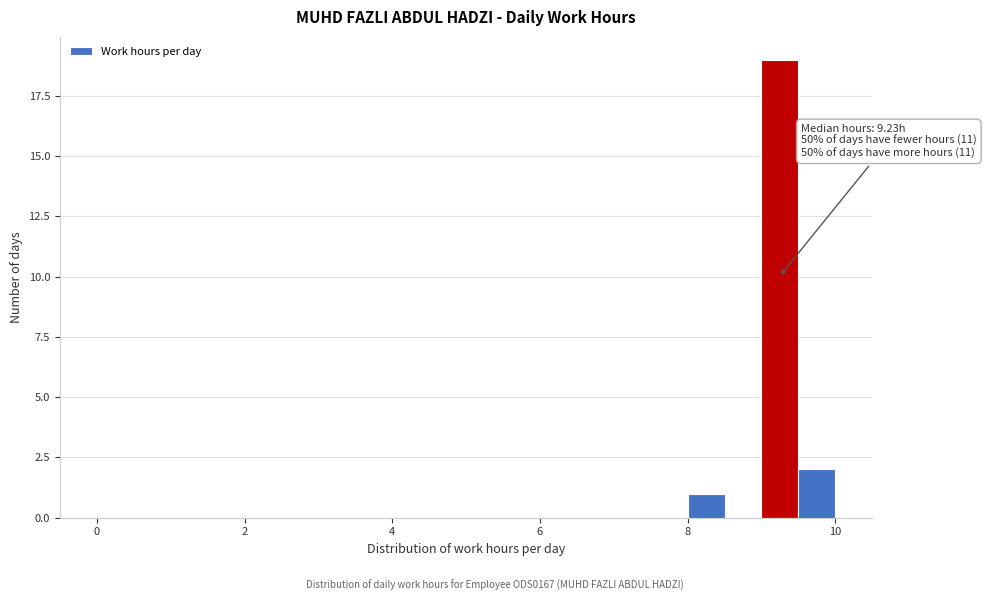

Read against the x-axis, roughly where is the centre of the tallest bar?

9.2